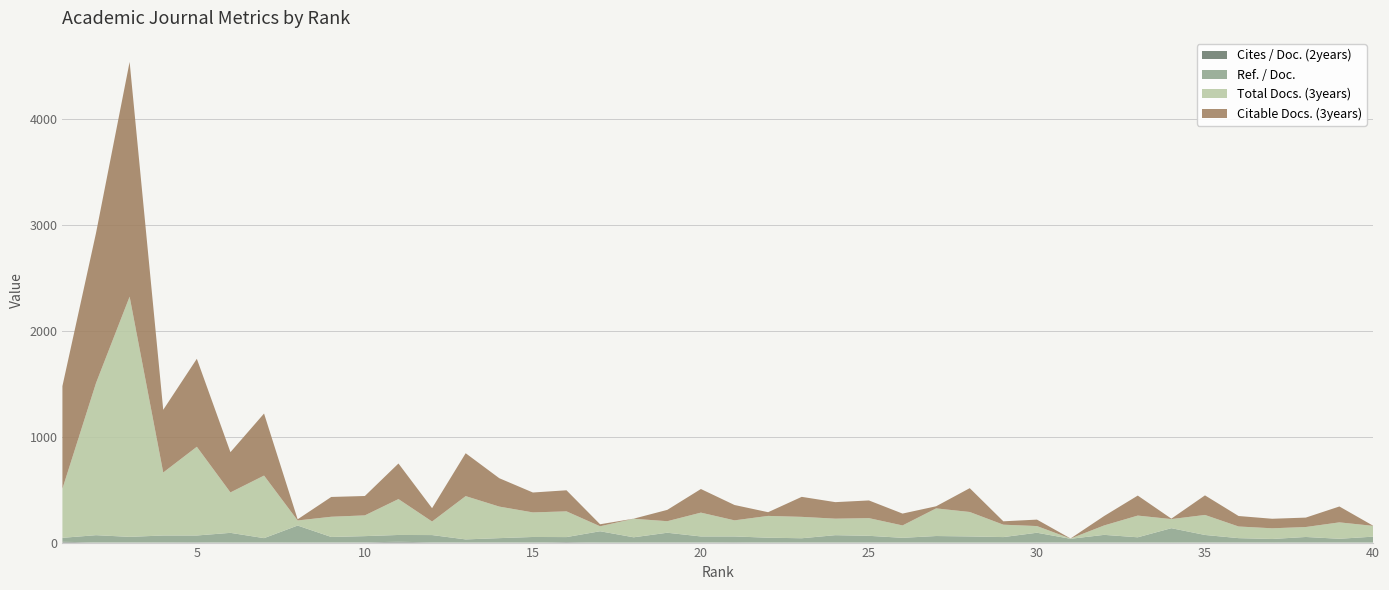

Reading left to right, list all the values displayed in this chart.

Cites / Doc. (2years): 1=8	2=1	3=1	4=2	5=3	6=0	7=1	8=0	9=1	10=2	11=8	12=2	13=0	14=1	15=0	16=5	17=0	18=0	19=2	20=1	21=3	22=0	23=1	24=1	25=1	26=1	27=0	28=0	29=0	30=0	31=1	32=1	33=2	34=0	35=2	36=1	37=0	38=2	39=1	40=0
Ref. / Doc.: 1=37	2=69	3=53	4=65	5=64	6=92	7=41	8=161	9=52	10=59	11=64	12=69	13=30	14=41	15=53	16=47	17=107	18=50	19=91	20=57	21=55	22=46	23=40	24=69	25=63	26=44	27=62	28=58	29=52	30=93	31=35	32=72	33=48	34=136	35=70	36=41	37=34	38=51	39=35	40=56
Total Docs. (3years): 1=464	2=1437	3=2269	4=595	5=838	6=382	7=591	8=48	9=191	10=196	11=339	12=128	13=409	14=298	15=232	16=243	17=47	18=175	19=109	20=225	21=152	22=206	23=202	24=156	25=167	26=117	27=261	28=231	29=117	30=63	31=2	32=89	33=205	34=86	35=189	36=110	37=101	38=94	39=155	40=102
Citable Docs. (3years): 1=969	2=1417	3=2217	4=592	5=831	6=380	7=586	8=11	9=187	10=183	11=336	12=126	13=405	14=268	15=188	16=199	17=19	18=1	19=107	20=223	21=145	22=35	23=189	24=156	25=167	26=112	27=20	28=225	29=32	30=61	31=1	32=89	33=189	34=4	35=185	36=99	37=90	38=89	39=150	40=2